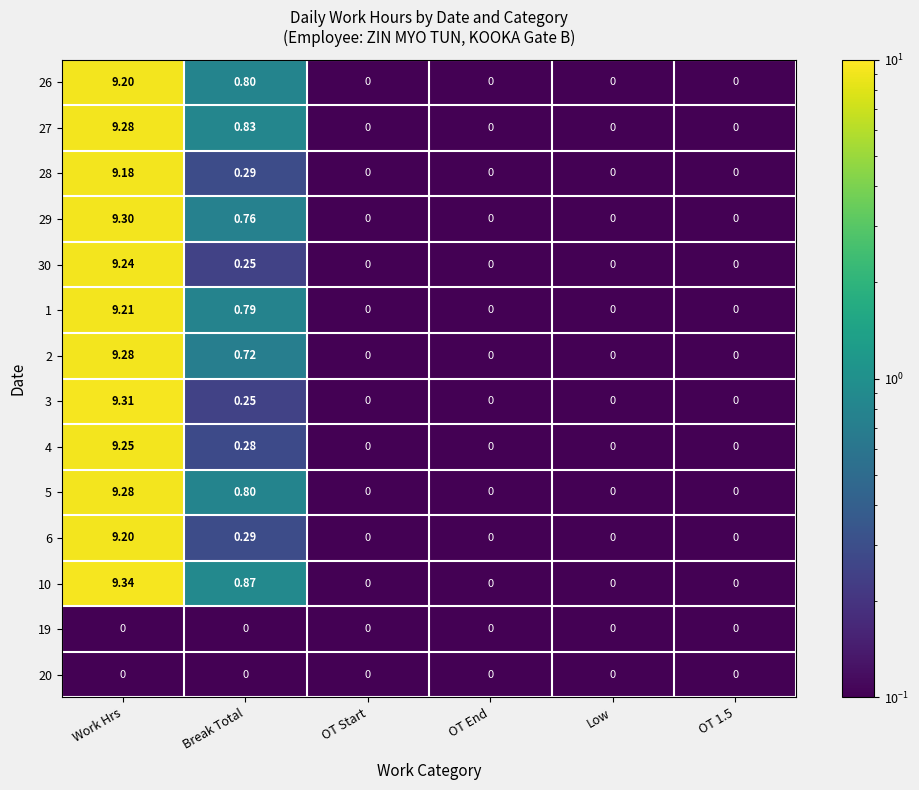

Is the value of 1 at Work Hrs greater than the value of 19 at OT Start?

Yes